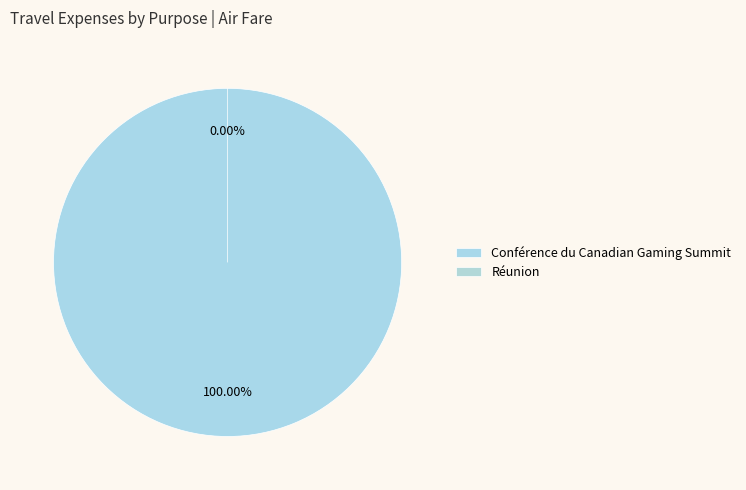

True or false: Réunion accounts for 0% of the total.

True